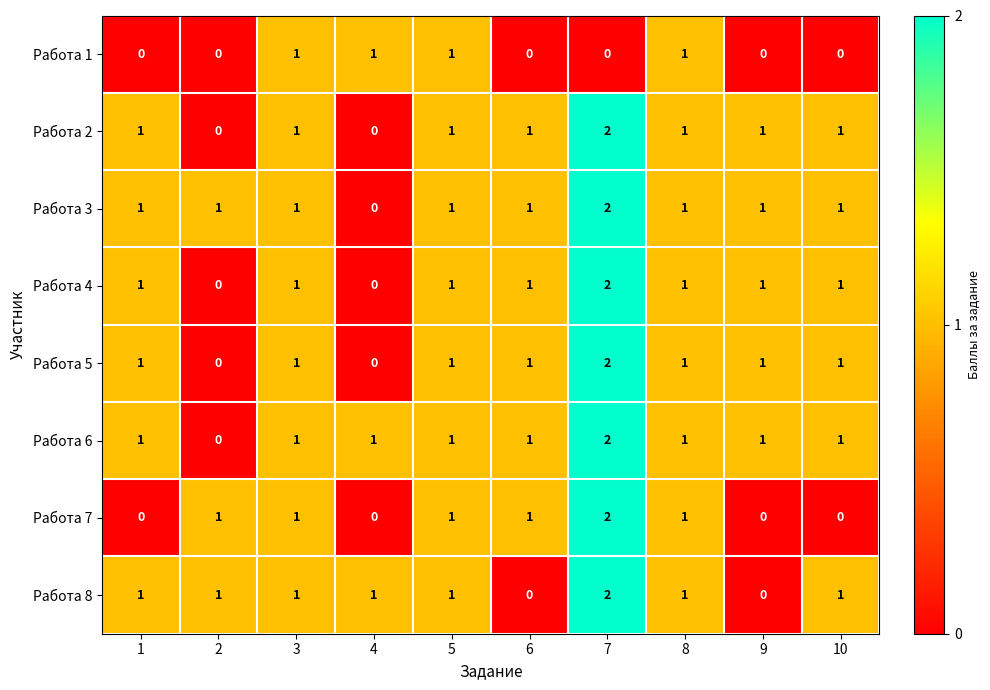

Is the value of Работа 3 at 8 greater than the value of Работа 1 at 6?

Yes